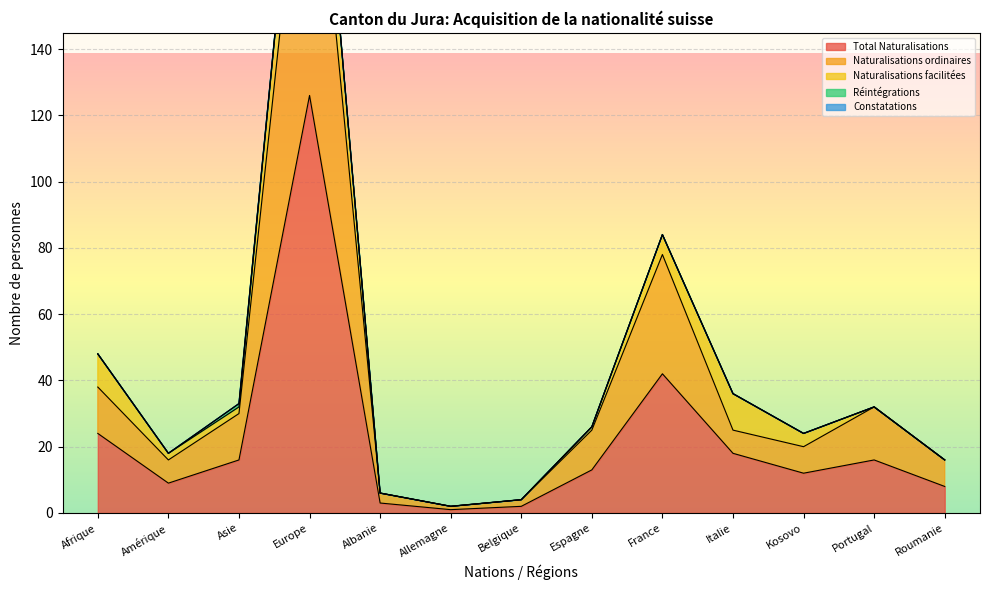

How many Réintégrations values are between 0 and 1?

13